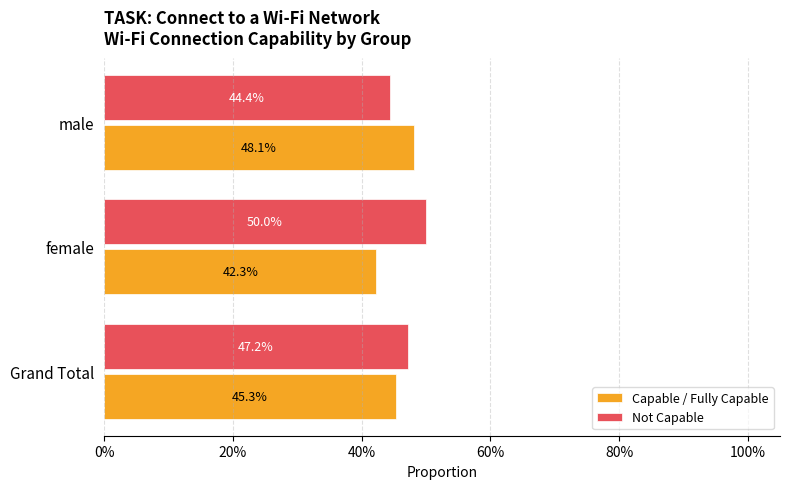

How many Not Capable values are between 0 and 1?

3